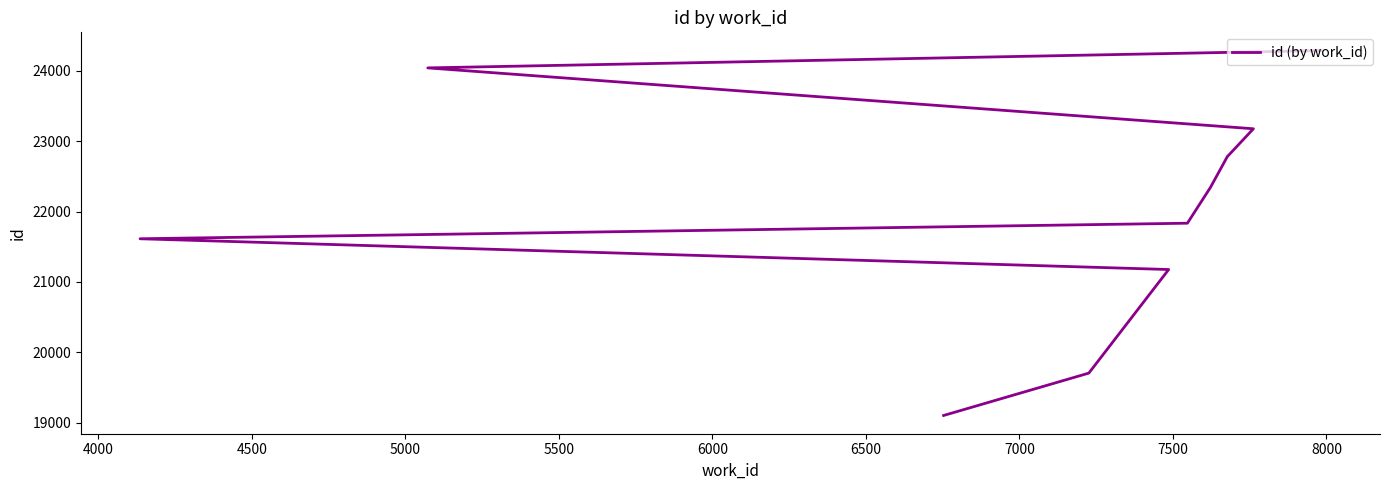

What is the sum of the values at 5500 and 4500?

43012